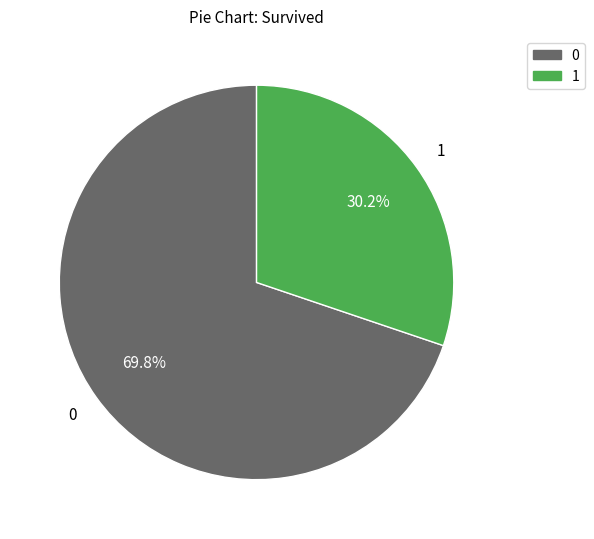

Is there a majority slice in this chart?

Yes